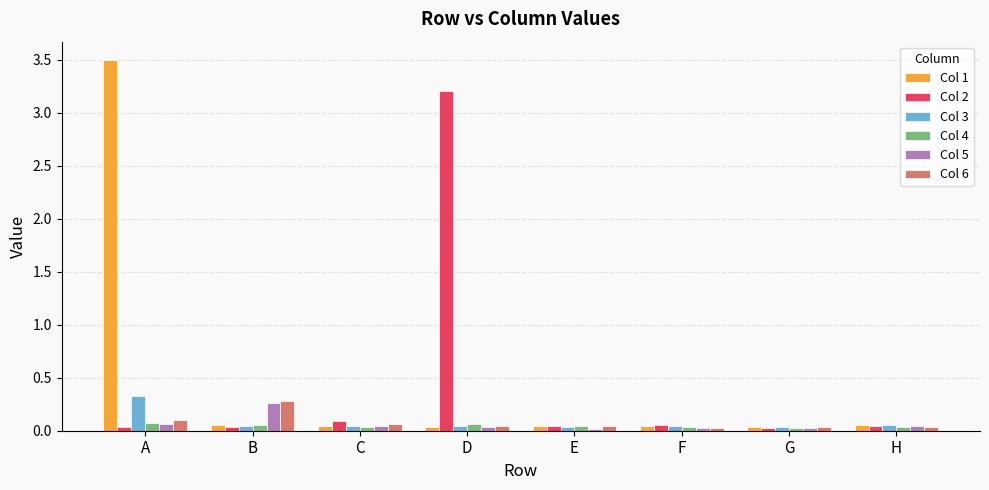

At how many categories does at least one series exceed 1?

2